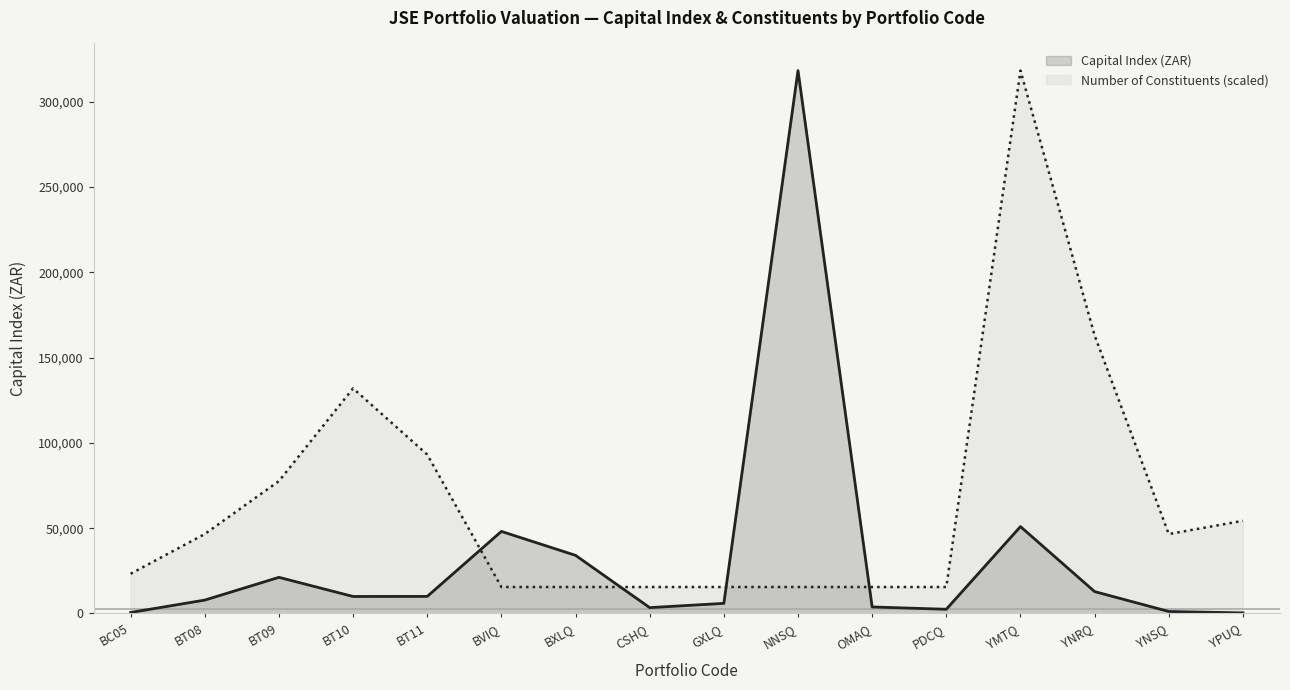

Reading left to right, list all the values displayed in this chart.

Capital Index (ZAR): BC05=578.7	BT08=7844.5	BT09=21178.8	BT10=9957.7	BT11=10007.8	BVIQ=48093.0	BXLQ=34063.0	CSHQ=3425.0	GXLQ=5927.7	NNSQ=318144.9	OMAQ=3820.0	PDCQ=2466.0	YMTQ=50921.6	YNRQ=12827.4	YNSQ=1171.8	YPUQ=340.6
Number of Constituents (scaled): BC05=23278.9	BT08=46557.8	BT09=77596.3	BT10=131913.7	BT11=93115.6	BVIQ=15519.3	BXLQ=15519.3	CSHQ=15519.3	GXLQ=15519.3	NNSQ=15519.3	OMAQ=15519.3	PDCQ=15519.3	YMTQ=318144.9	YNRQ=162952.3	YNSQ=46557.8	YPUQ=54317.4